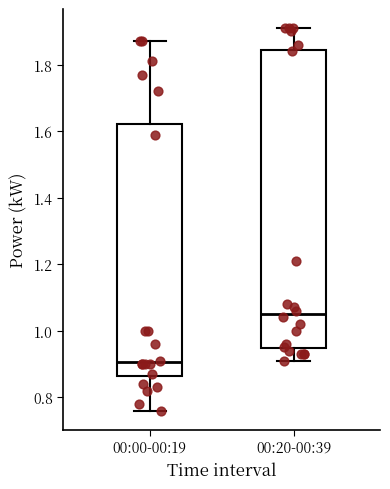

Comparing the boxes themselves (not the whiskers), which one is the tallest?

00:20-00:39